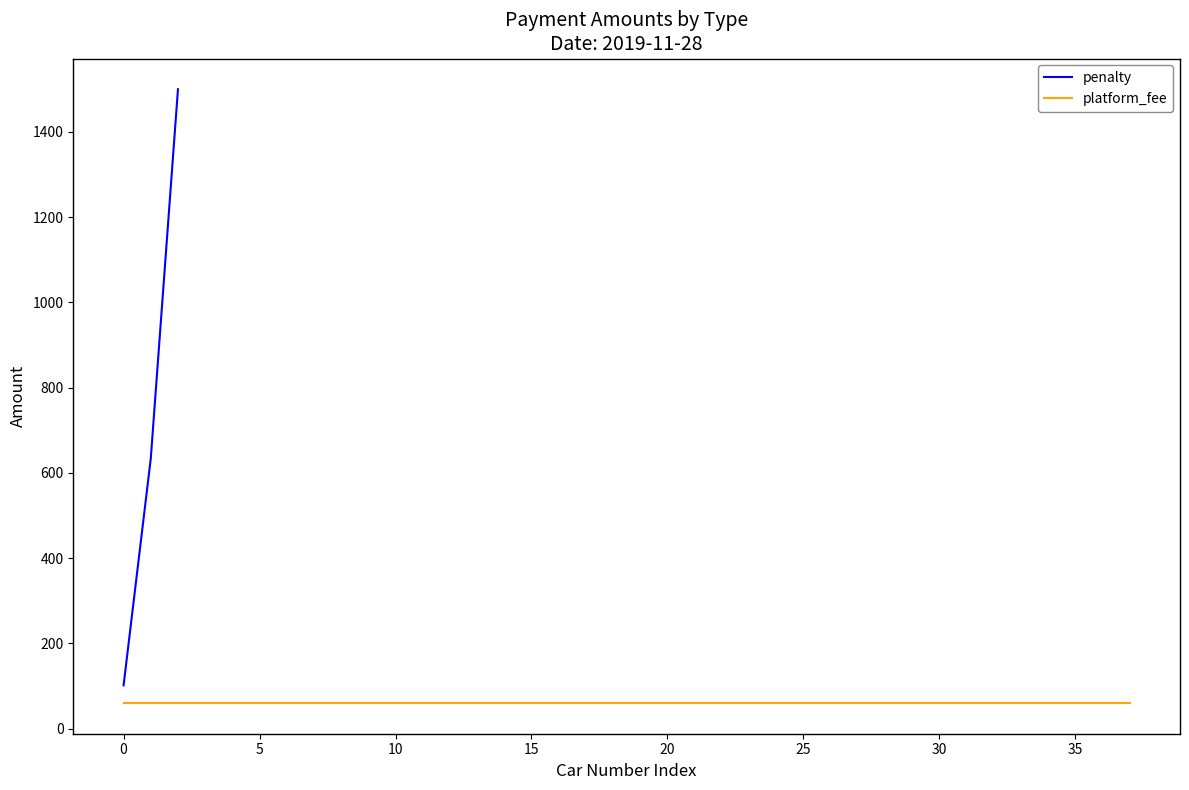

What is the lowest value of the penalty series?

101.4